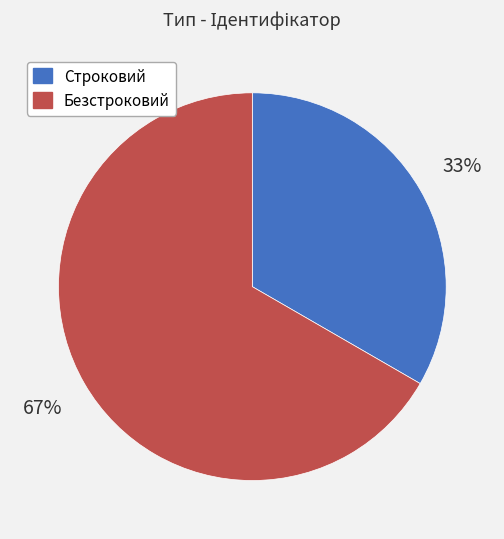

Which has a higher value, Безстроковий or Строковий?

Безстроковий